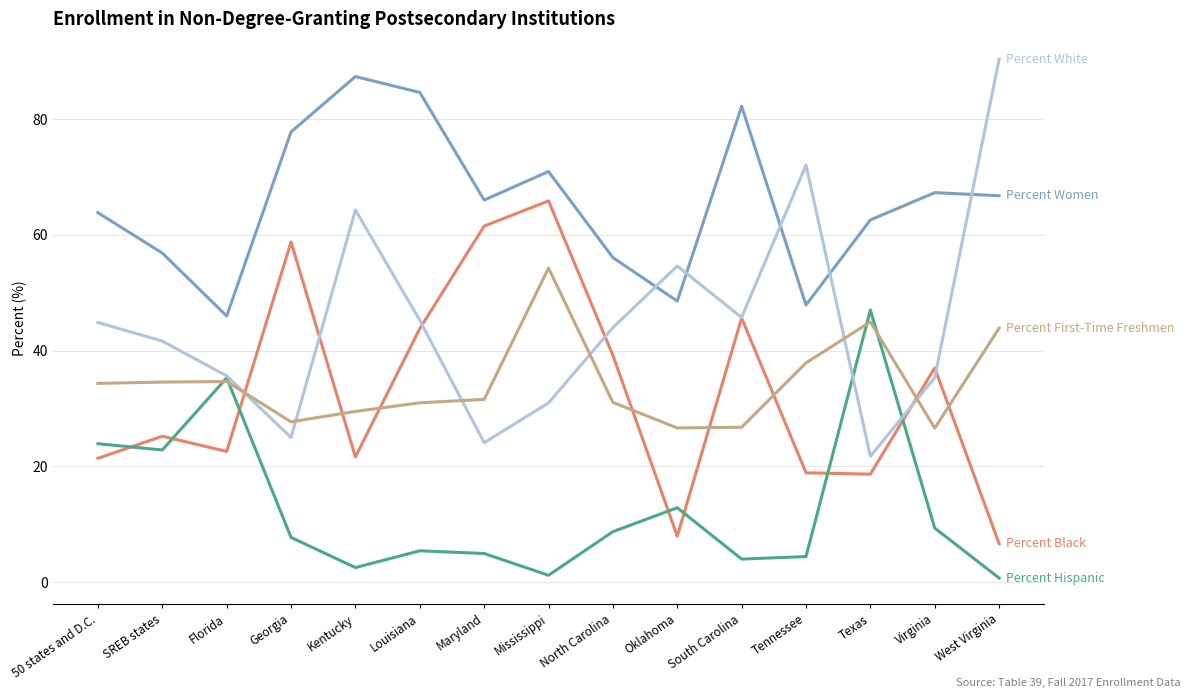

What is the difference between the highest and lowest values at Maryland?

61.1